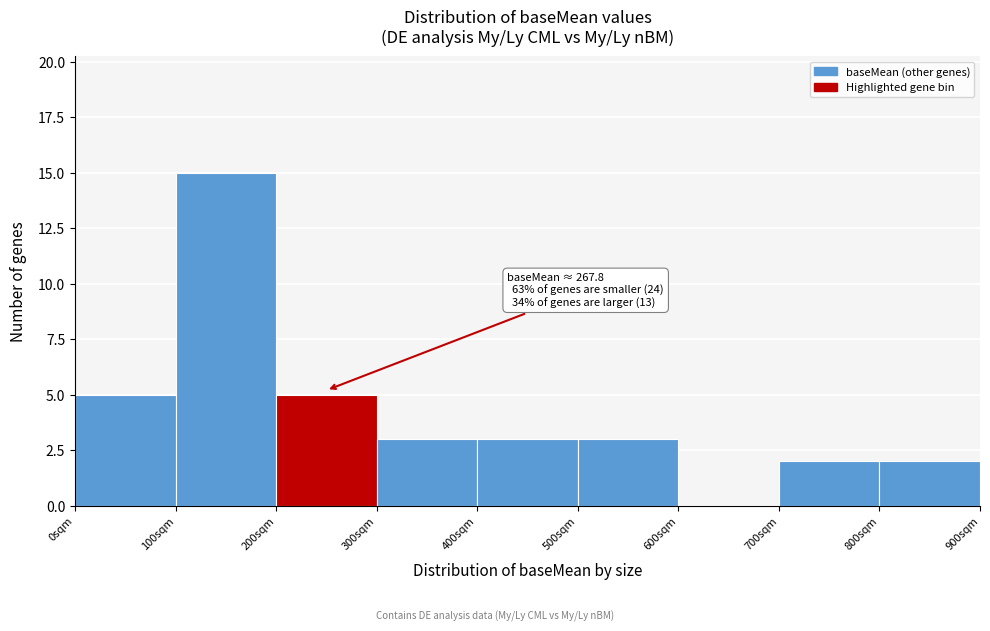

Over which range of the x-axis is the bar tallest?

100 to 200